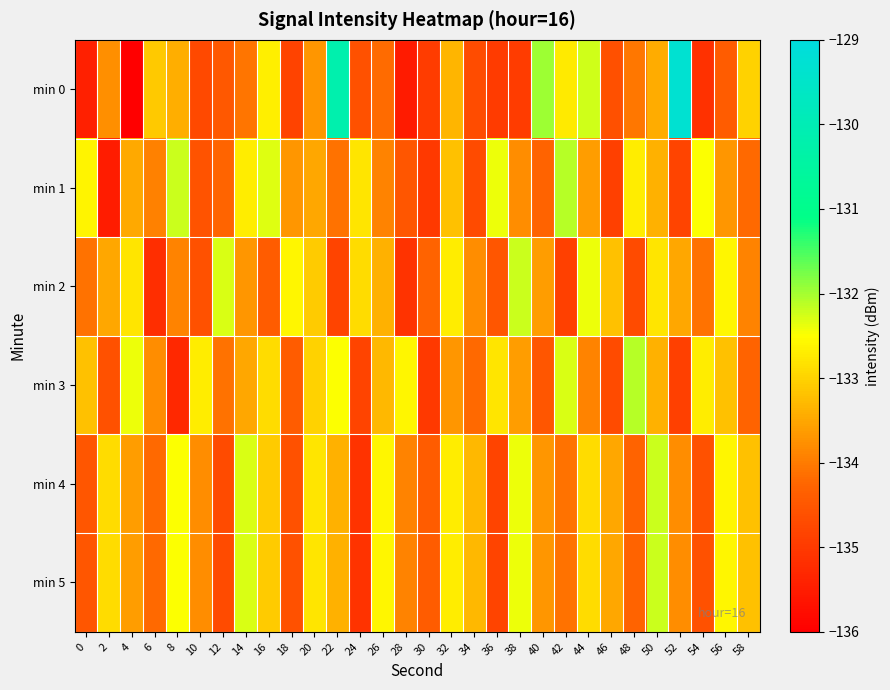

At which category is the sum across all series the highest?

50